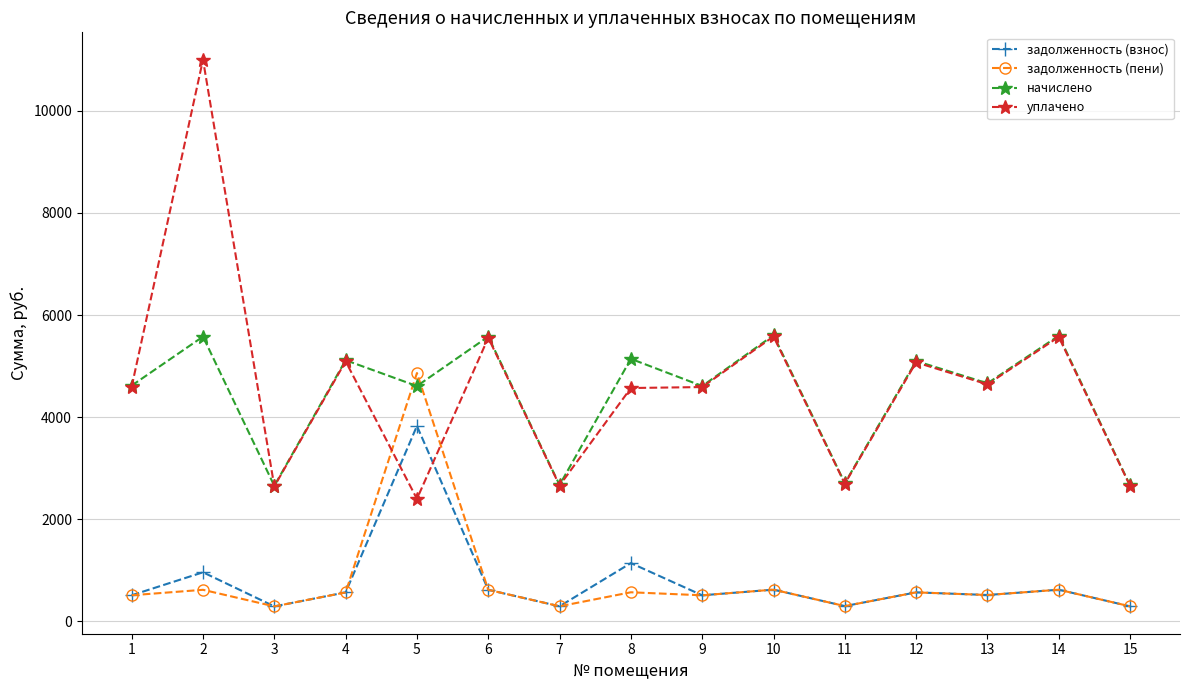

List the series in order of their peak value, lowest first.

задолженность (взнос), задолженность (пени), начислено, уплачено